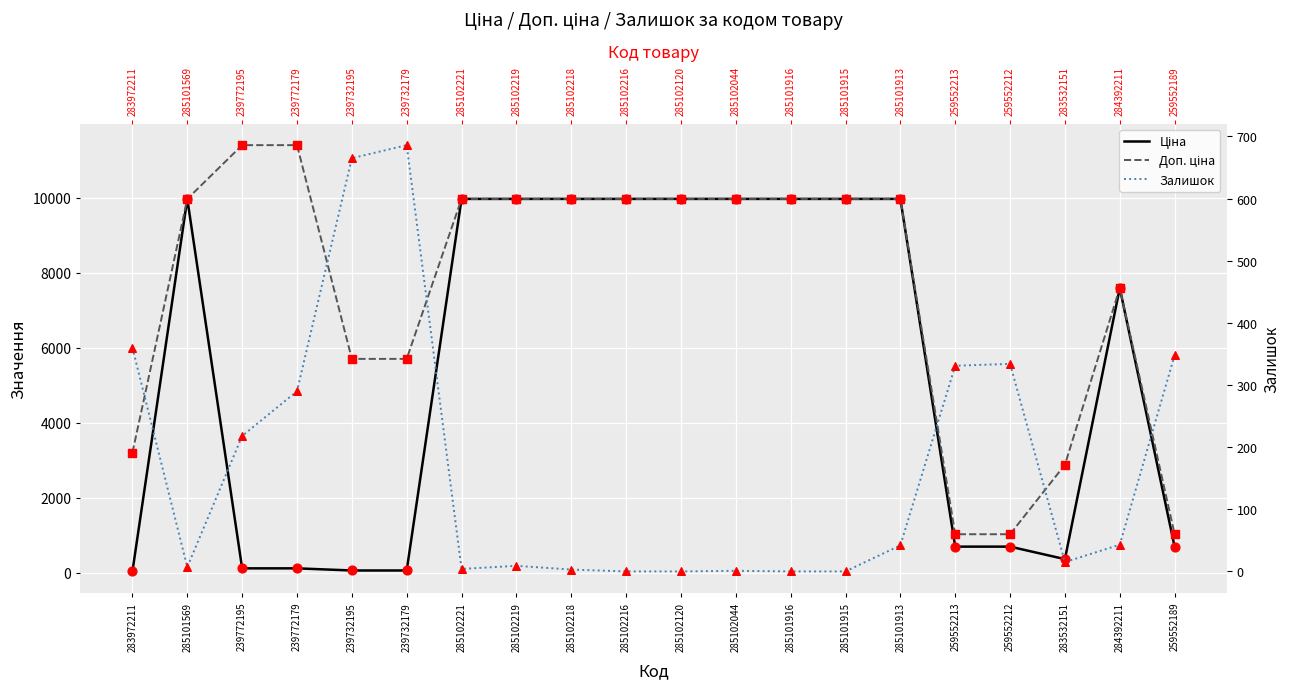

At how many categories does at least one series exceed 6908?

13